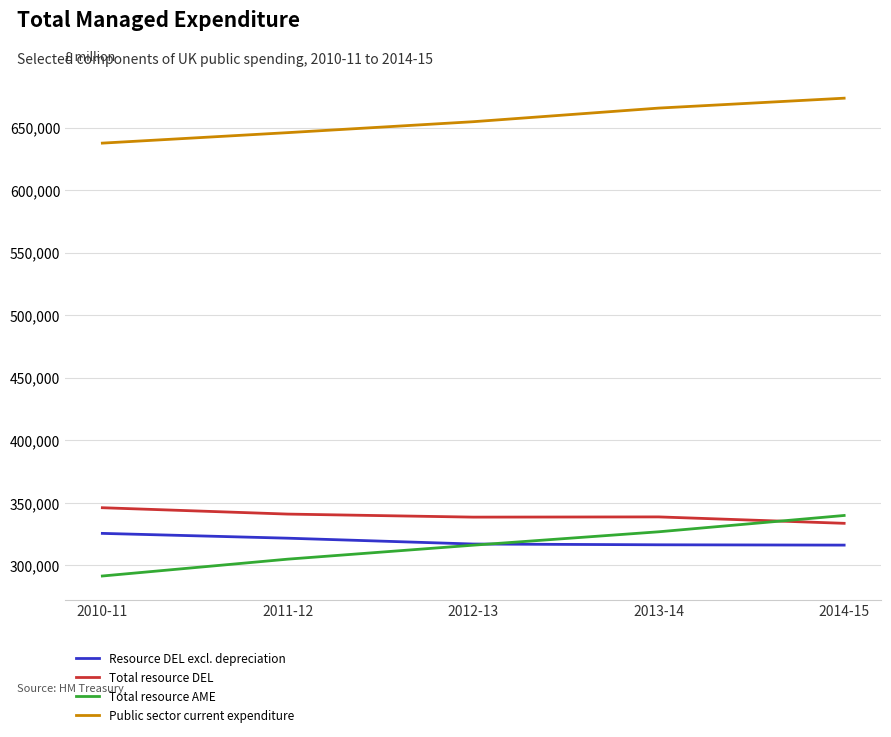

What is the difference between the Total resource DEL values at 2010-11 and 2013-14?

7337